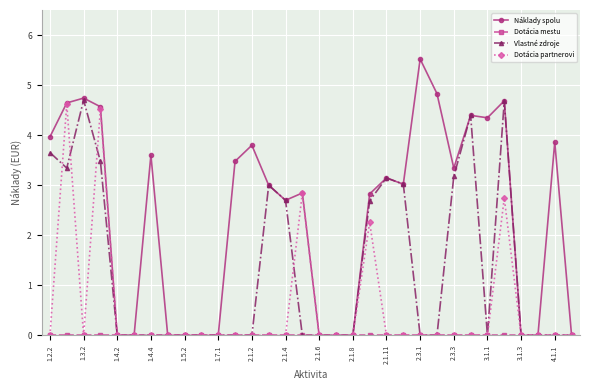

At how many categories does at least one series exceed 1?

20